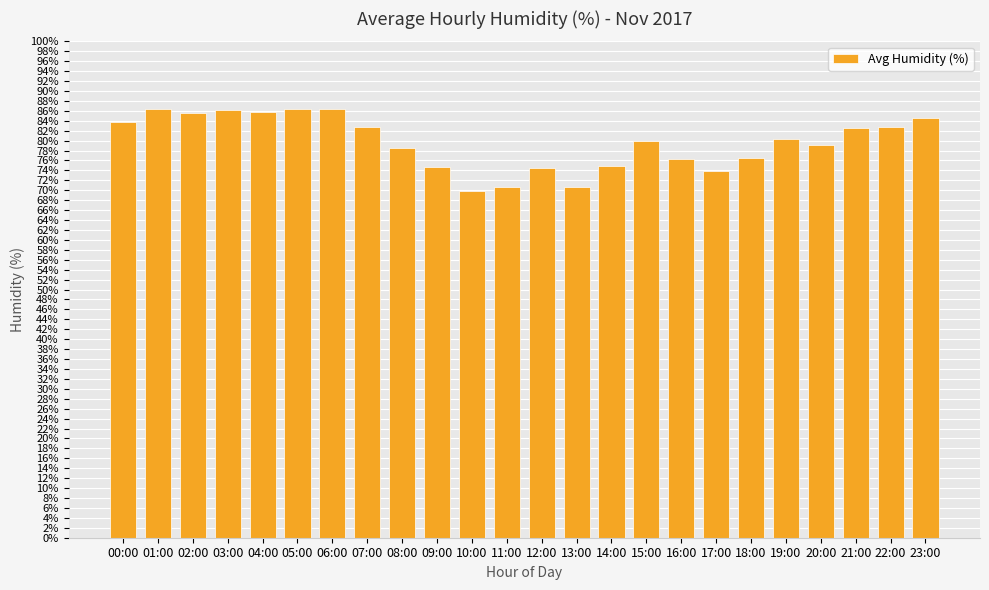

What is the maximum value shown in the chart?

86.4